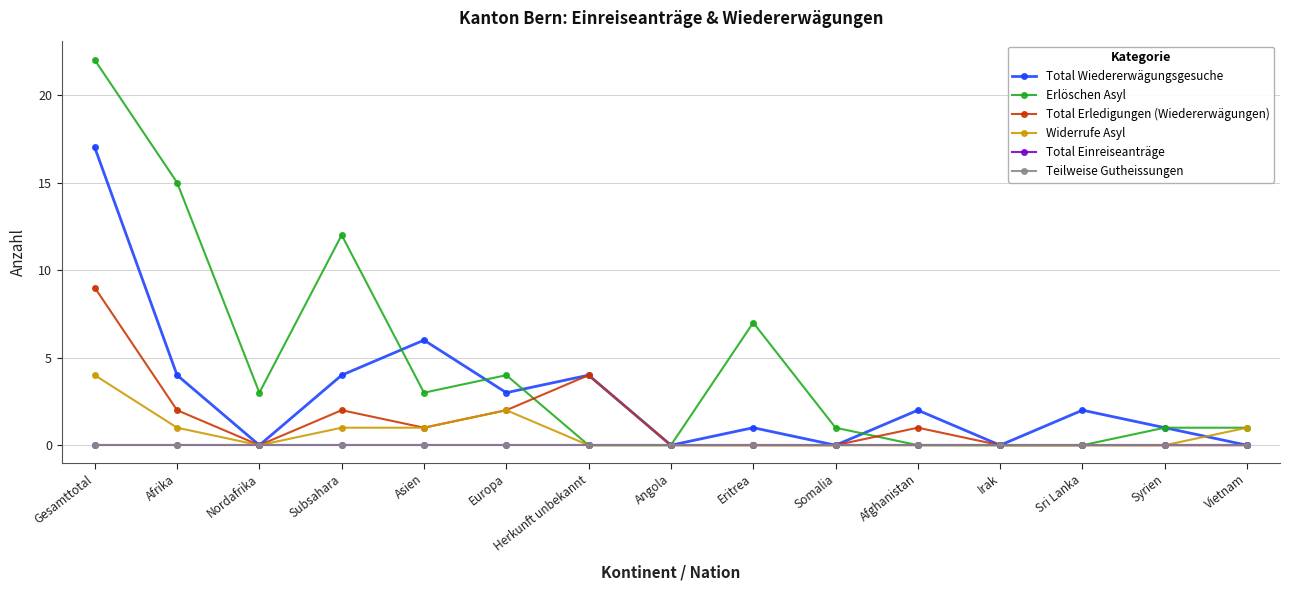

Is the value of Total Einreiseanträge at Syrien greater than the value of Erlöschen Asyl at Irak?

No